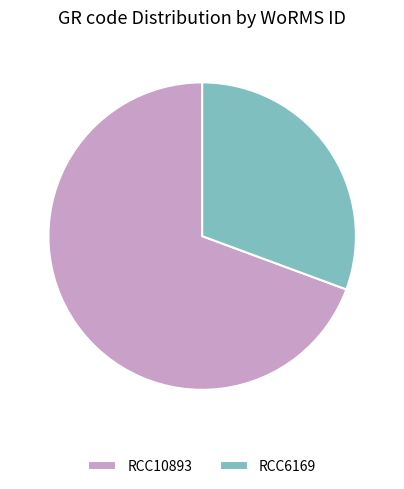

Which has a higher value, RCC10893 or RCC6169?

RCC10893